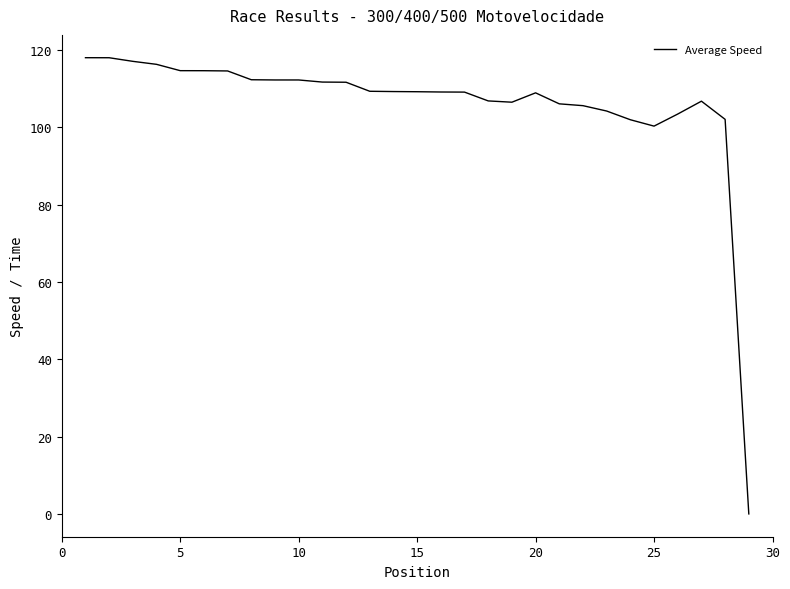

What is the difference between the maximum and minimum values?

118.0